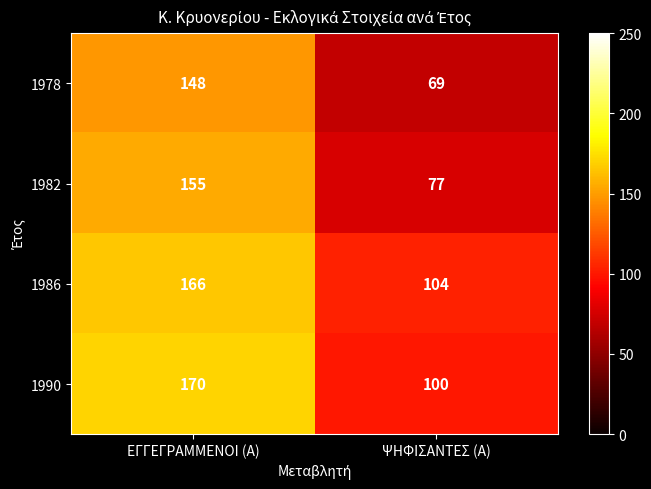

Count the number of categories in the chart.

2